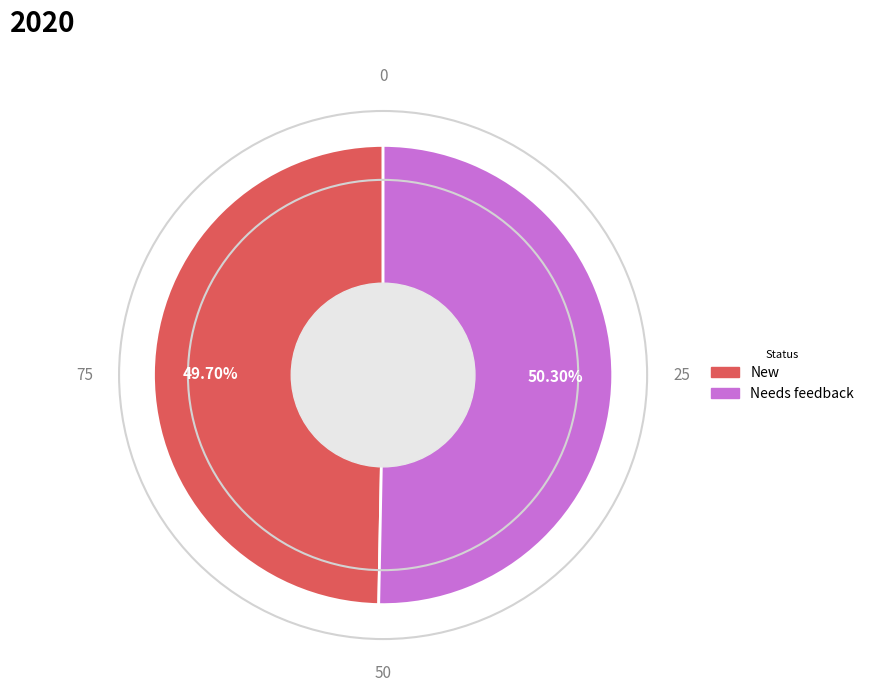

Combined, what portion of the pie is Needs feedback and New?

100.0%